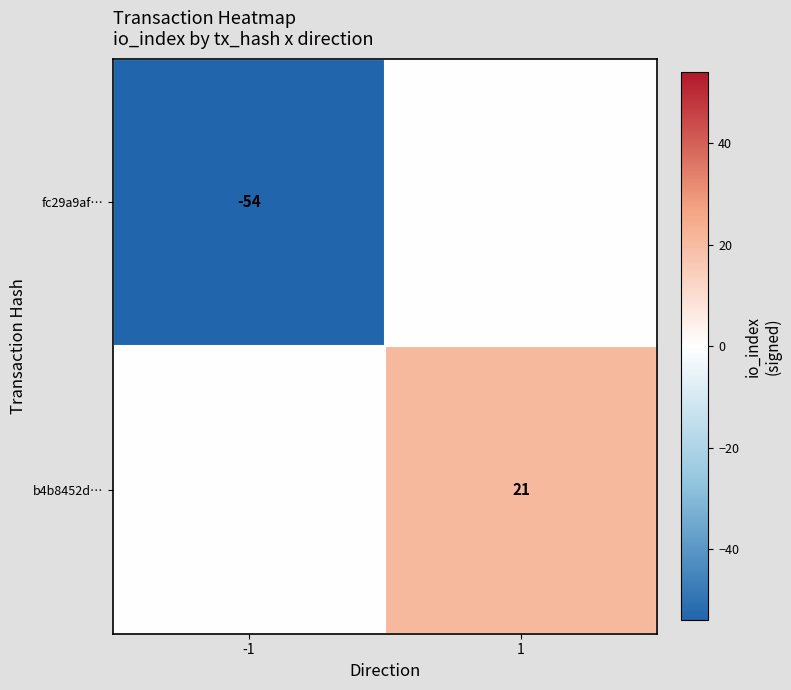

The value of b4b8452d… at 1 is 35. True or false?

False